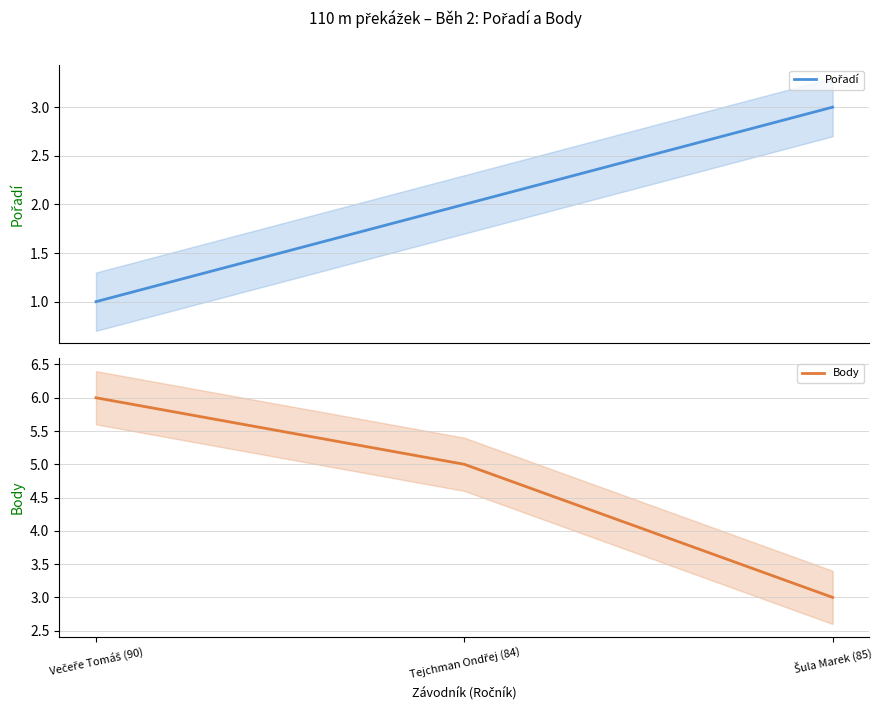

What is the difference between the Pořadí values at Večeře Tomáš (90) and Šula Marek (85)?

2